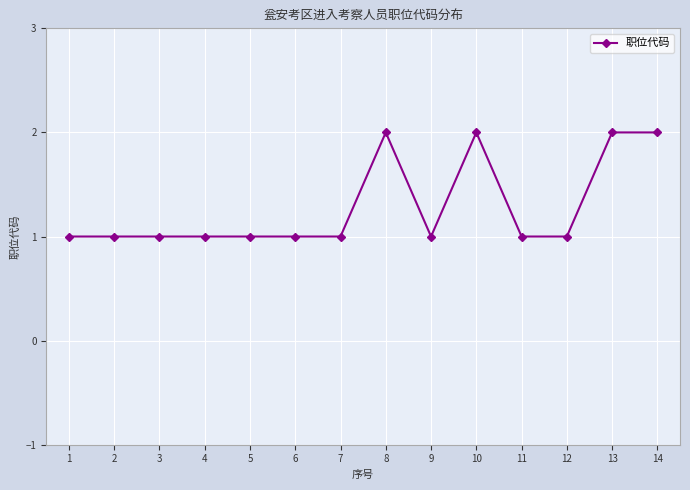

The chart shows a value of 1 at 12. True or false?

True